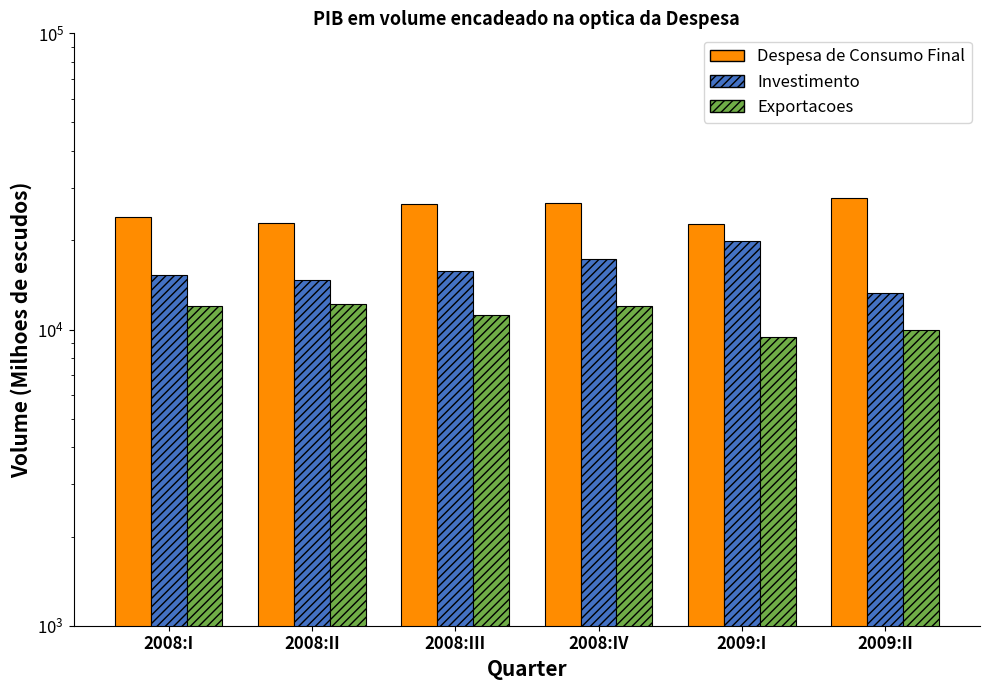

List the series in order of their overall mean, lowest first.

Exportacoes, Investimento, Despesa de Consumo Final